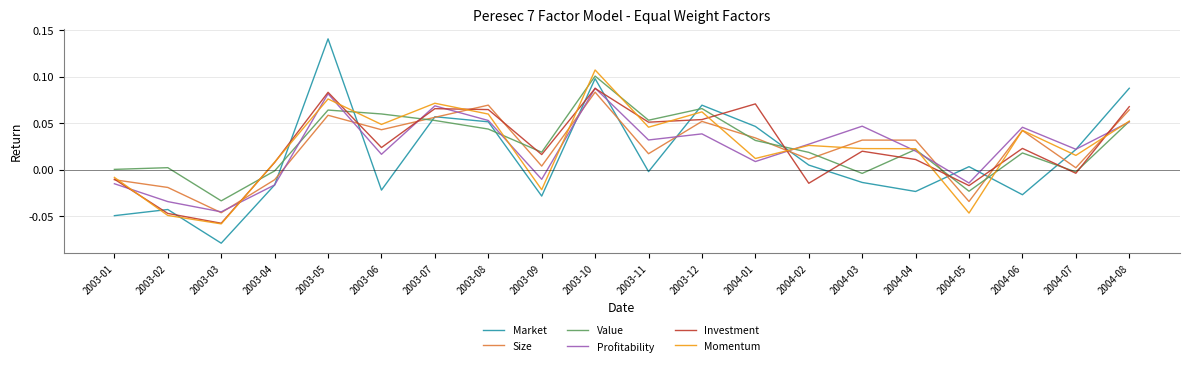

Which series has the widest spread of values?

Market